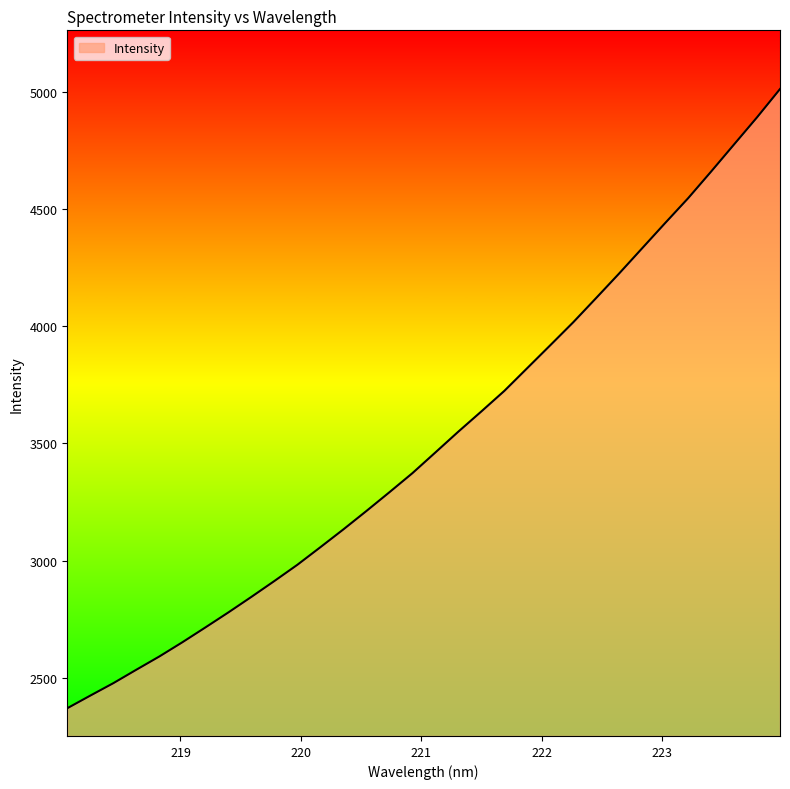

How many lines are shown in the chart?

1